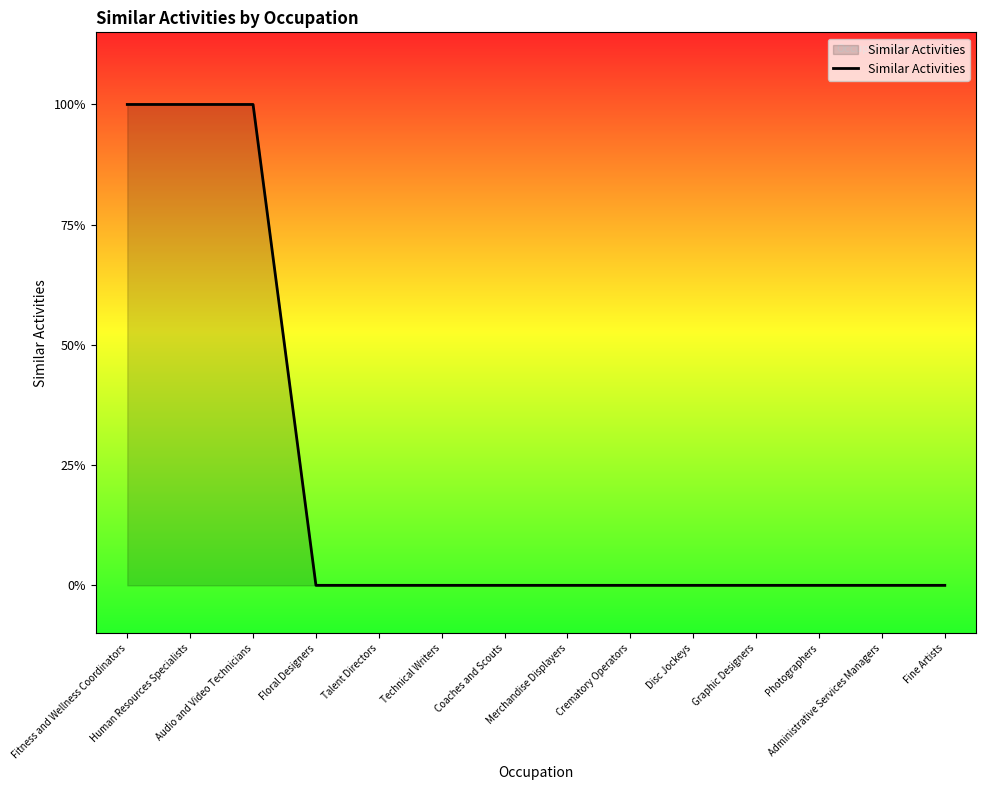

Is this an area chart (filled region under the line)?

Yes